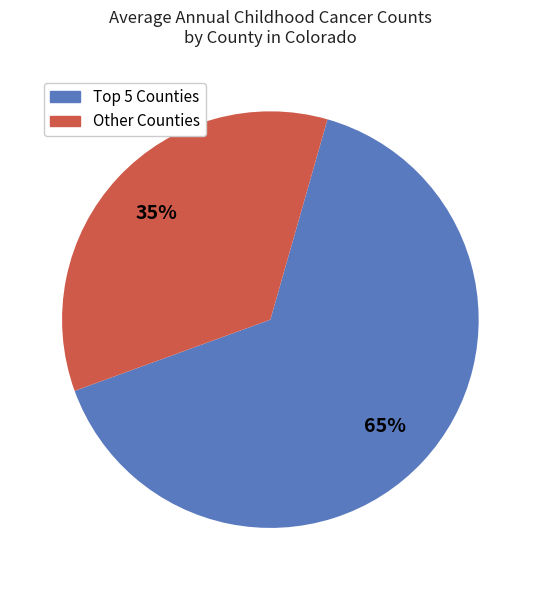

To the nearest percent, what is the average slice percentage?

50%